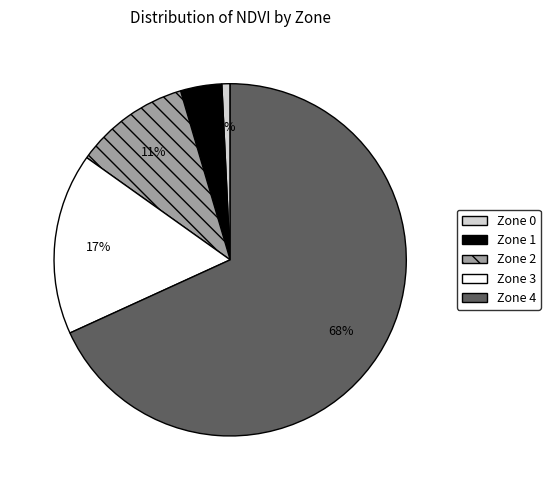

Do Zone 1 and Zone 3 together represent more than half of the pie?

No